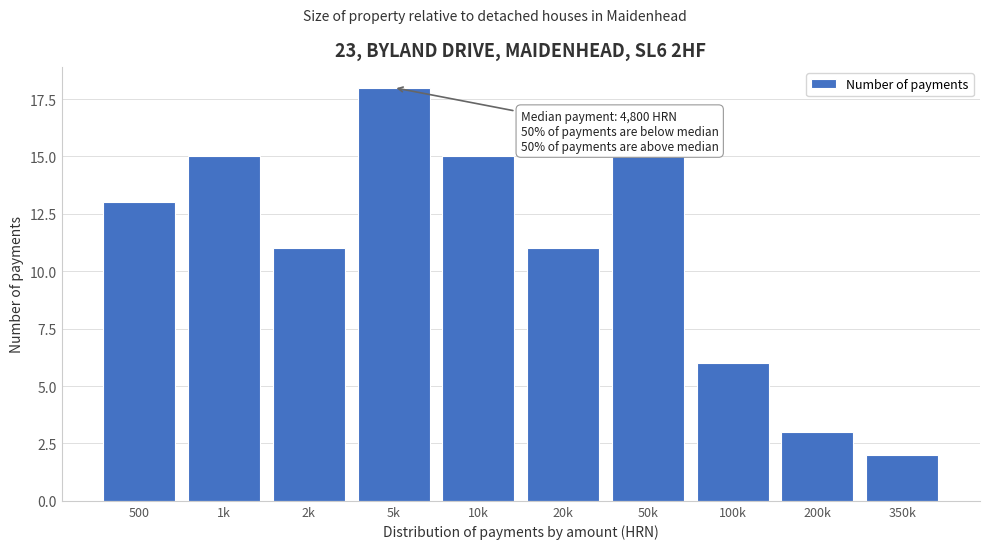

Reading left to right, list all the values displayed in this chart.

500=13	1k=15	2k=11	5k=18	10k=15	20k=11	50k=15	100k=6	200k=3	350k=2